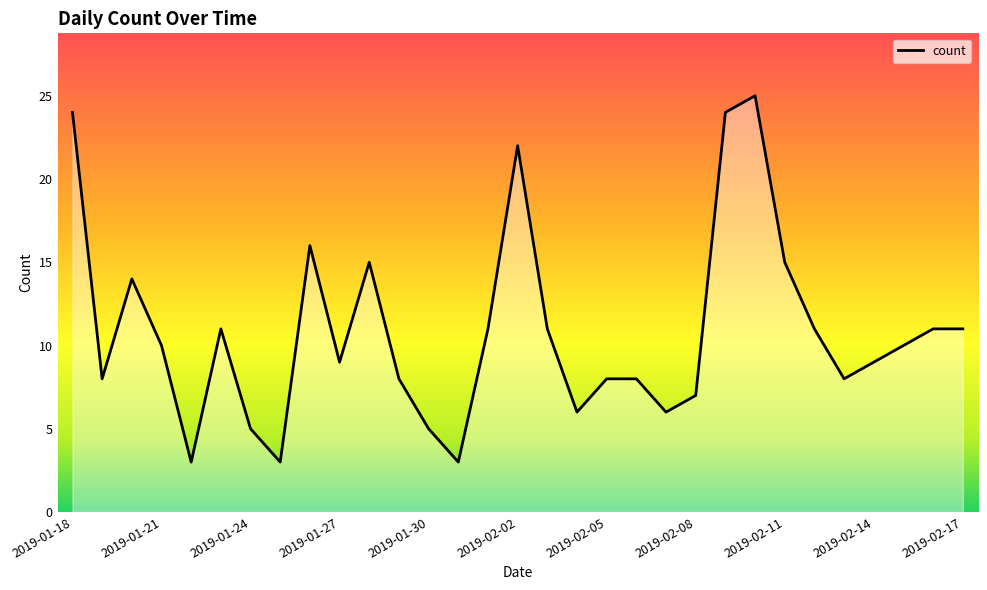

What is the greatest value displayed?

25